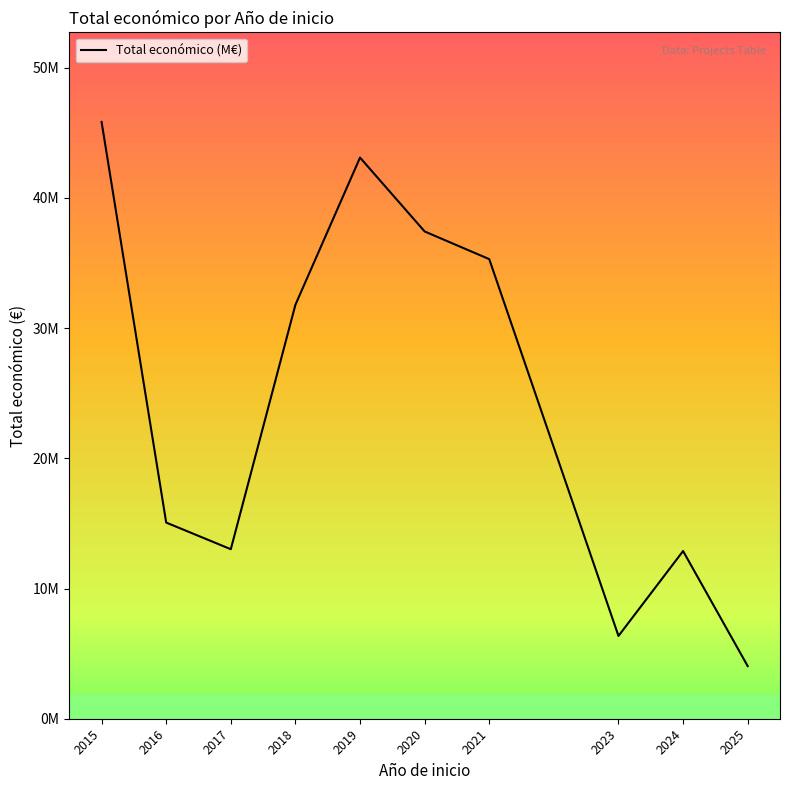

Is this an area chart (filled region under the line)?

Yes